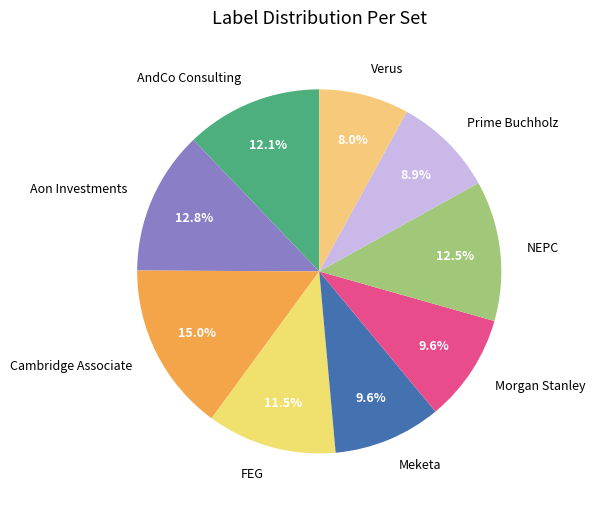

Does any single category account for the majority?

No